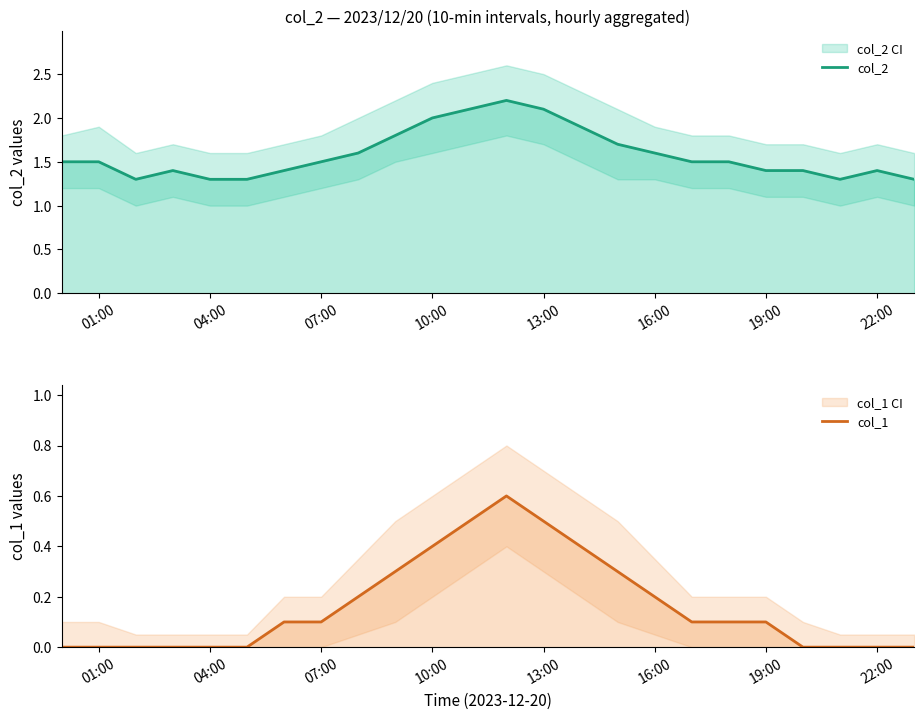

True or false: col_1 and col_2 intersect in this chart.

False